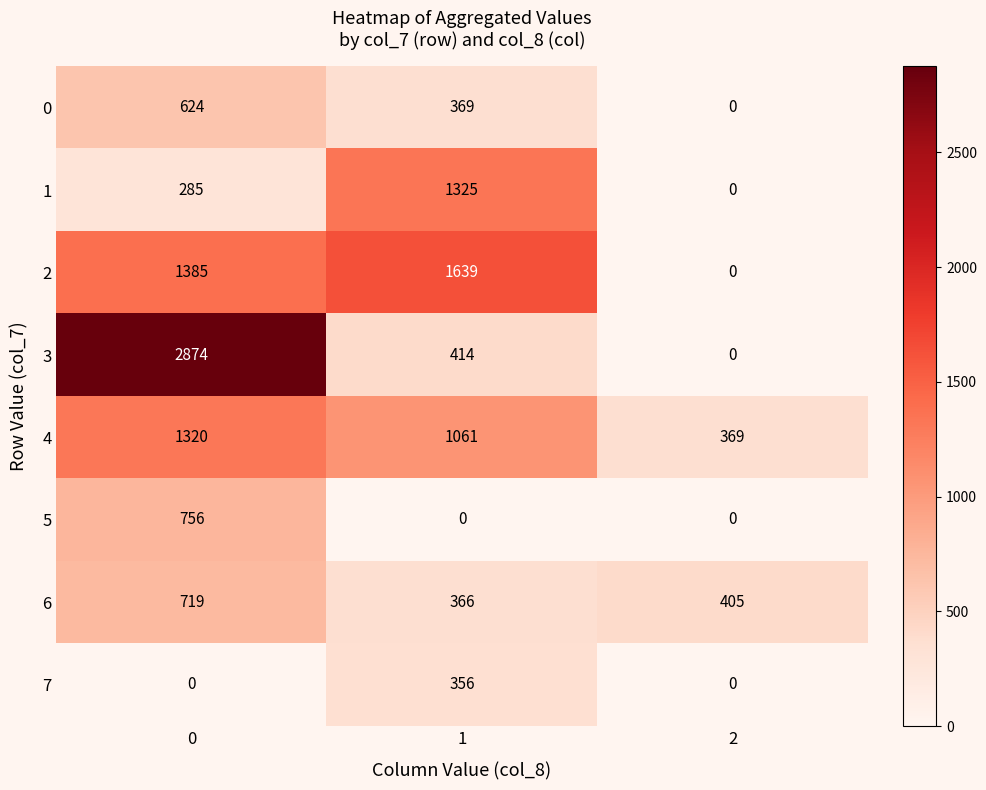

What is the difference between the 1 values at 1 and 0?

1040